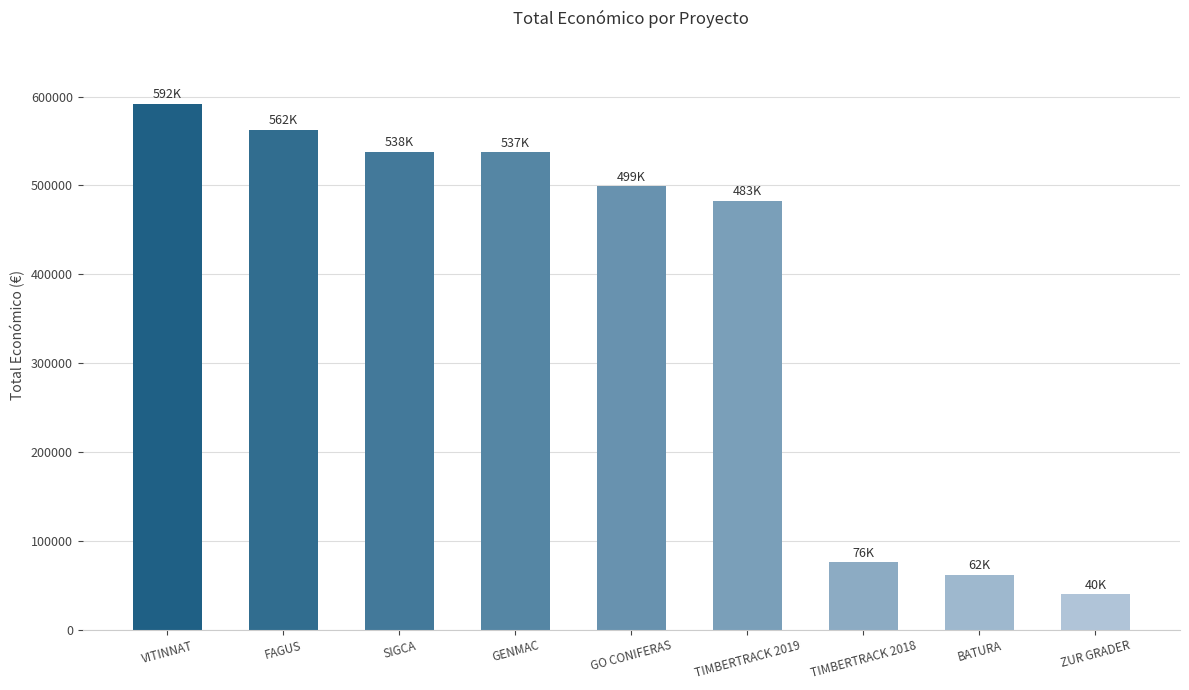

What is the label of the 2nd bar from the left?

FAGUS